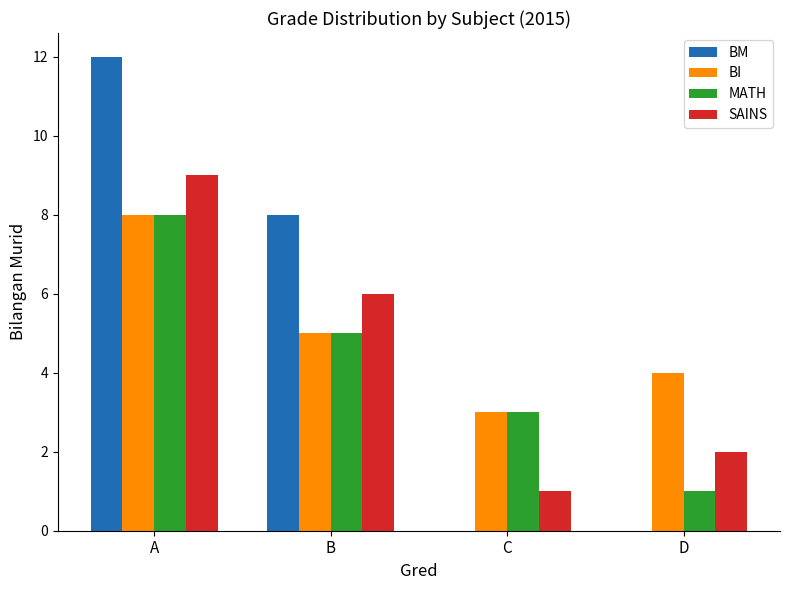

Reading right to left, extract all data points from this chart.

BM: 0	0	8	12
BI: 4	3	5	8
MATH: 1	3	5	8
SAINS: 2	1	6	9